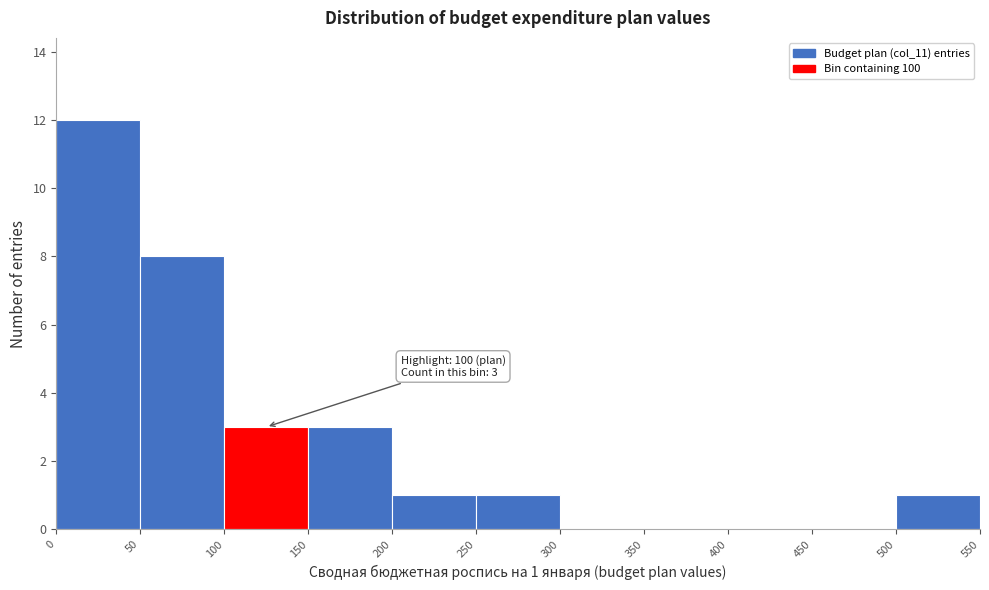

Over which range of the x-axis is the bar tallest?

0 to 50